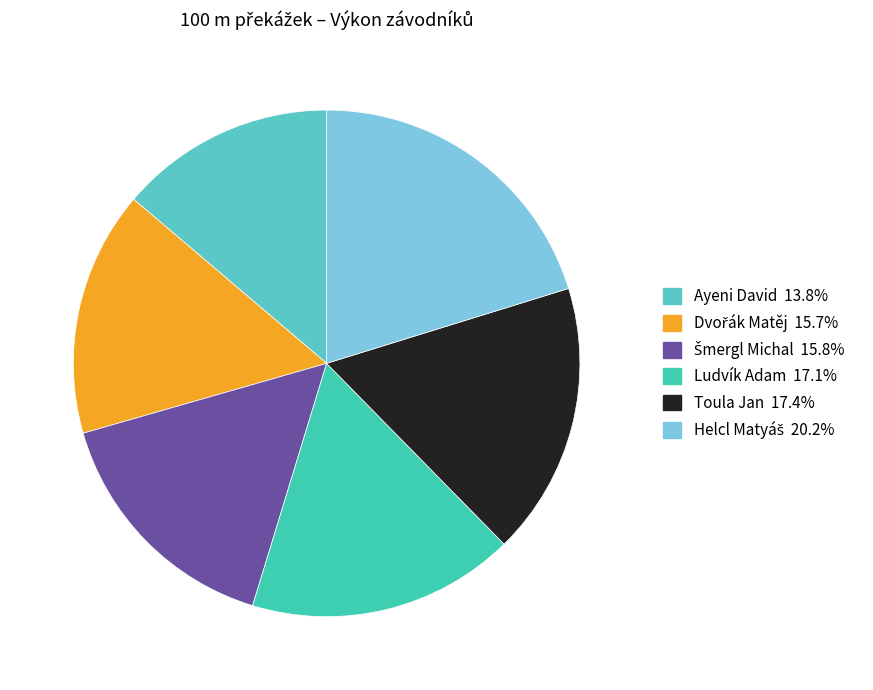

Rank the categories by value from lowest to highest.

Ayeni David, Dvořák Matěj, Šmergl Michal, Ludvík Adam, Toula Jan, Helcl Matyáš